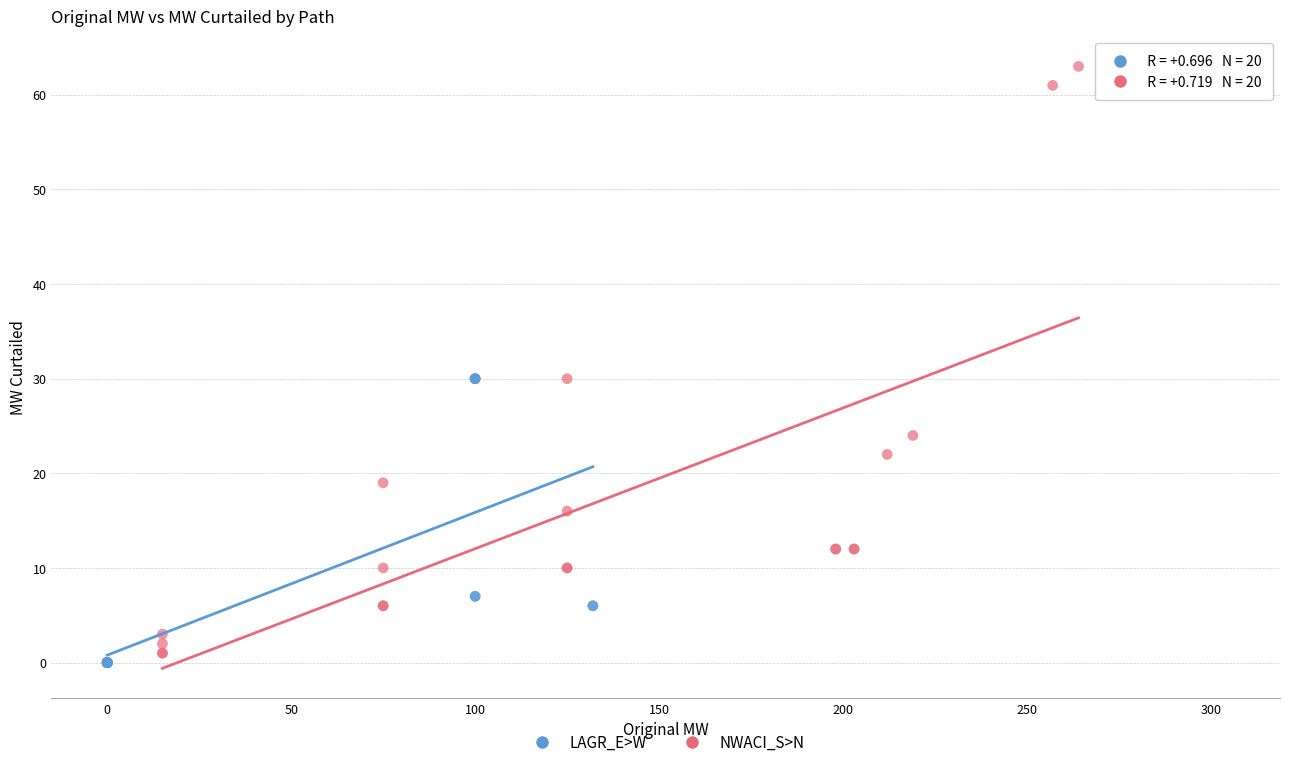

Which series has the widest spread of Y values?

NWACI_S>N